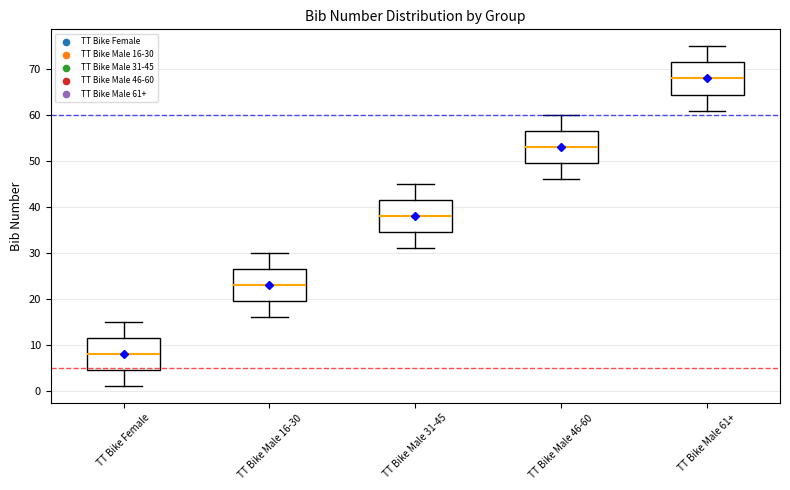

Reading left to right, read every box against the y-axis: the position of its median line, the range the box covers, and the ends of its whiskers. The values are not printed on the chart, so give them approximately, as read against the axis.

TT Bike Female: median 8, box 5 to 12, whiskers 1 to 15
TT Bike Male 16-30: median 23, box 20 to 27, whiskers 16 to 30
TT Bike Male 31-45: median 38, box 35 to 42, whiskers 31 to 45
TT Bike Male 46-60: median 53, box 50 to 57, whiskers 46 to 60
TT Bike Male 61+: median 68, box 65 to 72, whiskers 61 to 75